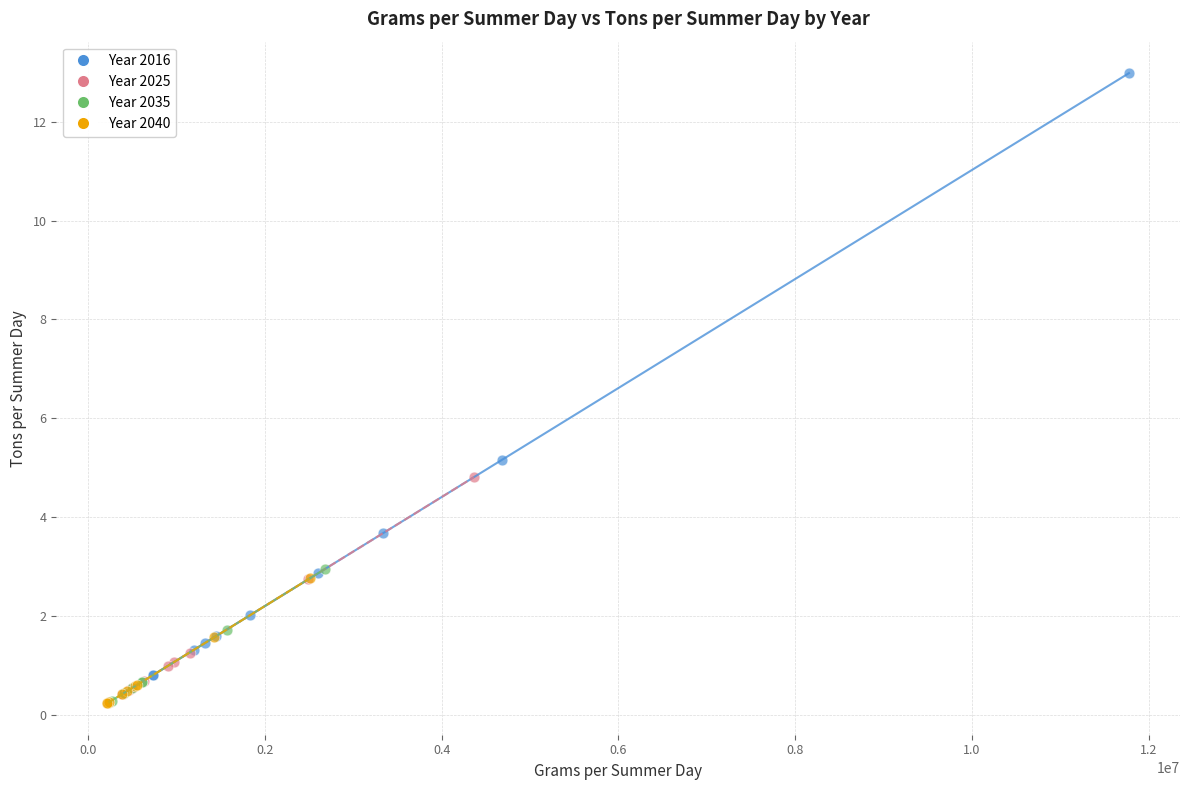

Which series has the largest Y range (max minus min)?

Year 2016